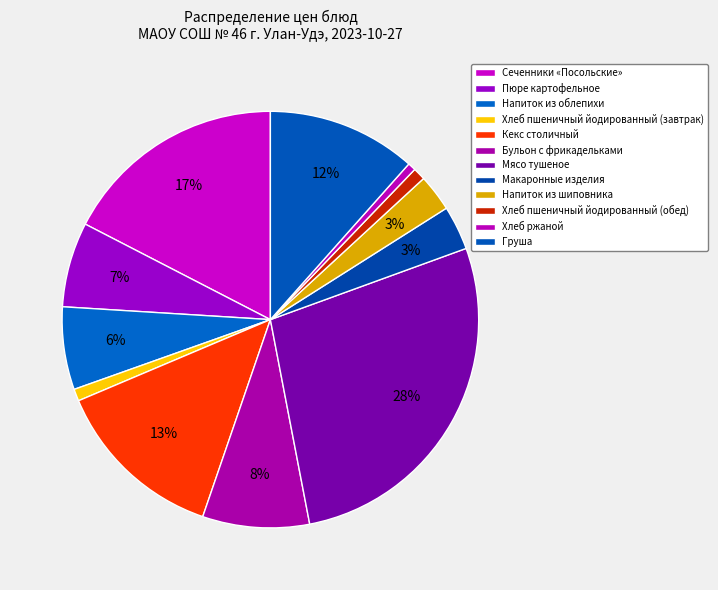

What percentage do Пюре картофельное and Сеченники «Посольские» together represent?

24.0%